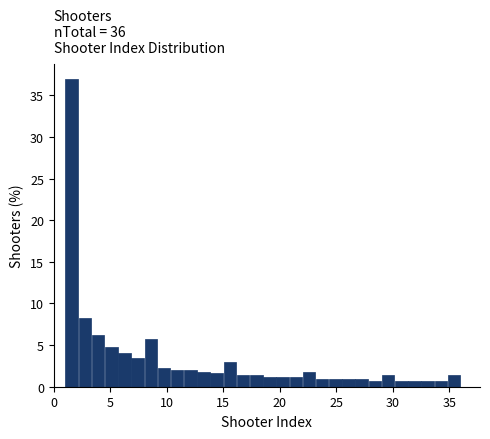

Around what value on the x-axis is the tallest bar? Give the approximate position of its centre, as read against the axis.

1.5